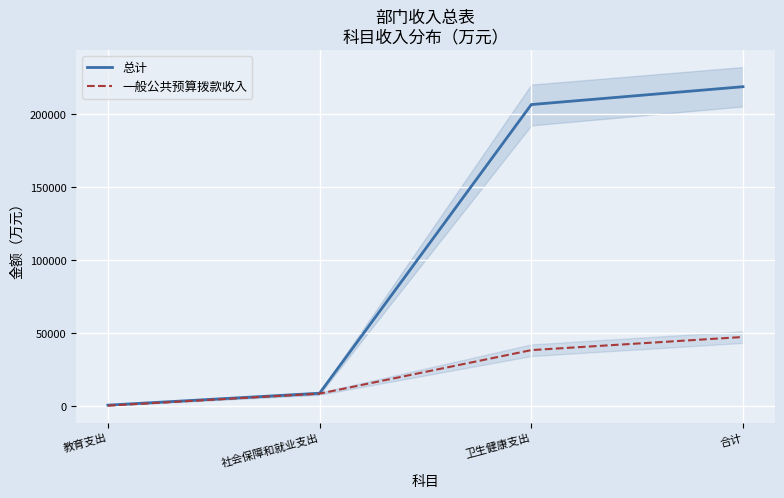

True or false: 总计 and 一般公共预算拨款收入 cross at least once.

False